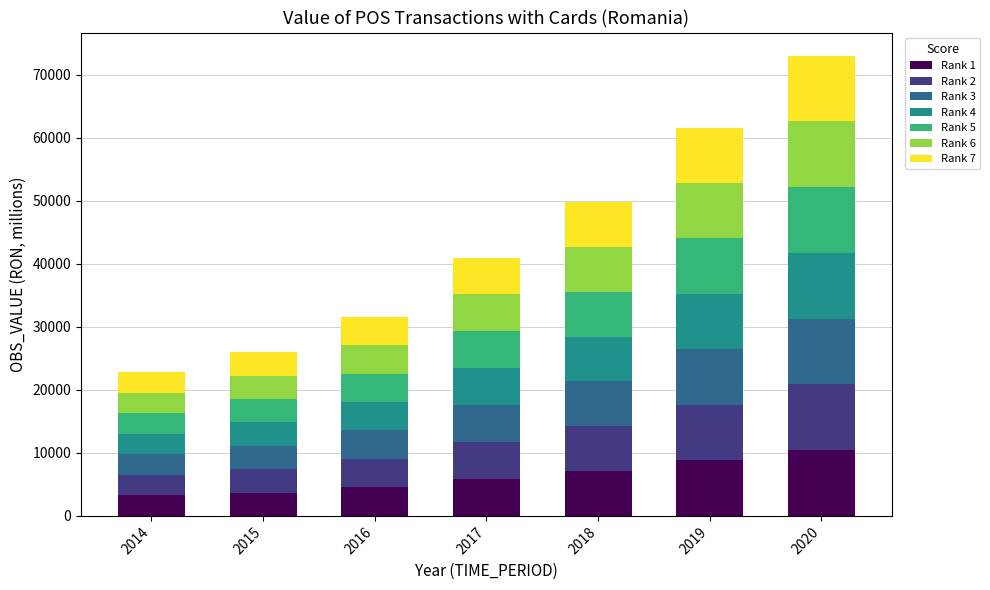

What is the sum of all Rank 1 values?

43679.0